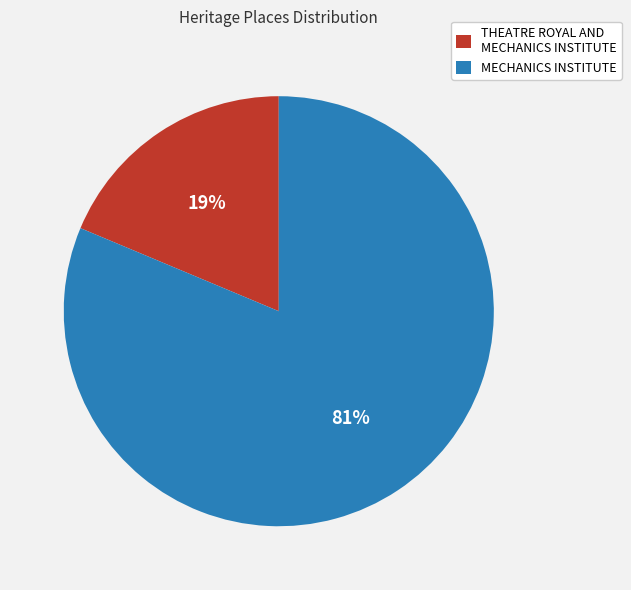

Is there any slice that represents more than half of the pie?

Yes